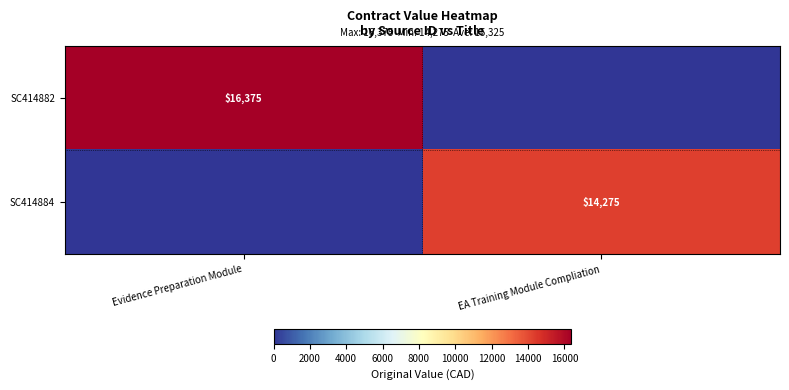

The SC414884 series shows 8418 at EA Training Module Compliation. True or false?

False